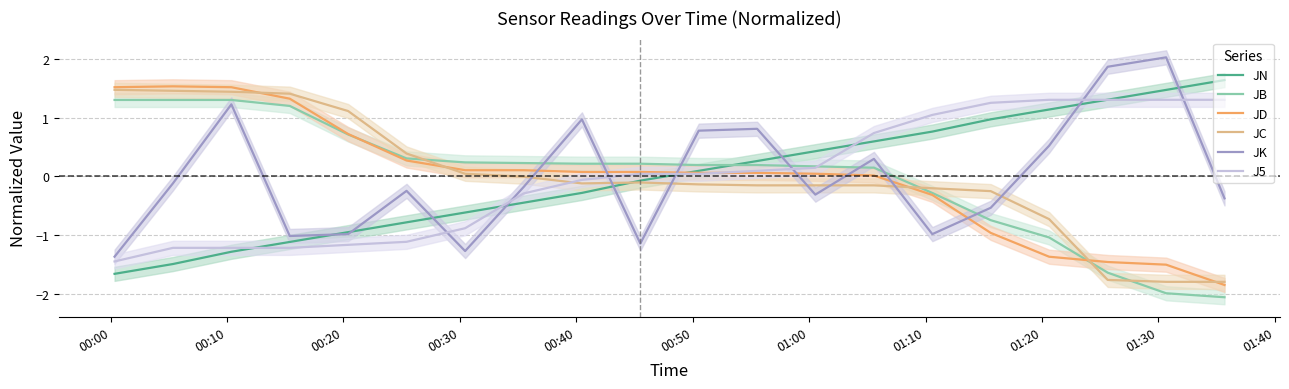

What is the minimum value for J5?

-1.4